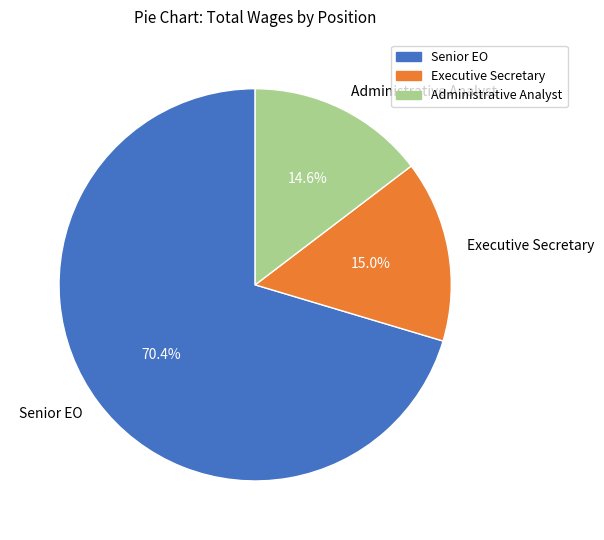

What is the total percentage of Executive Secretary and Administrative Analyst?

29.6%